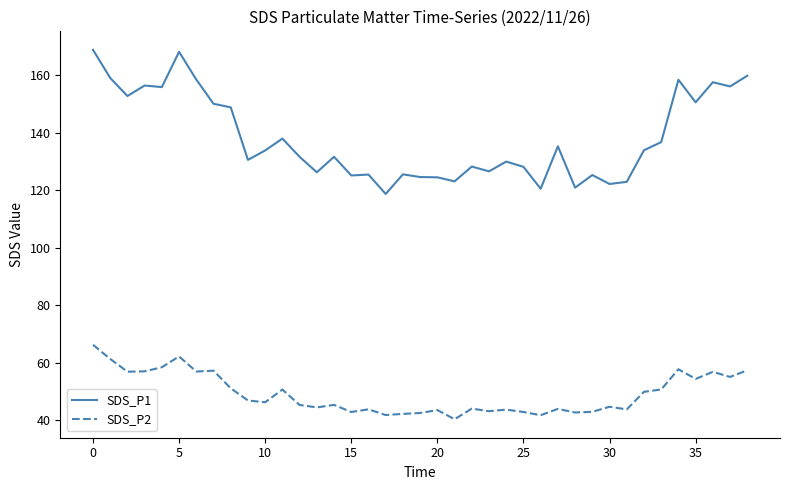

Which series has the largest range (max minus min)?

SDS_P1